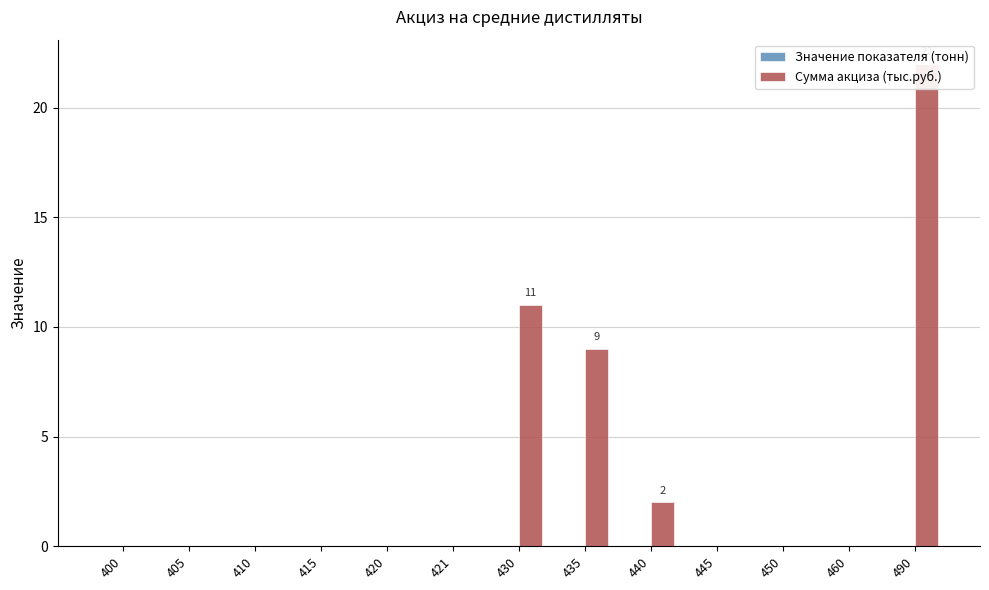

The value of Сумма акциза (тыс.руб.) at 490 is 9. True or false?

False